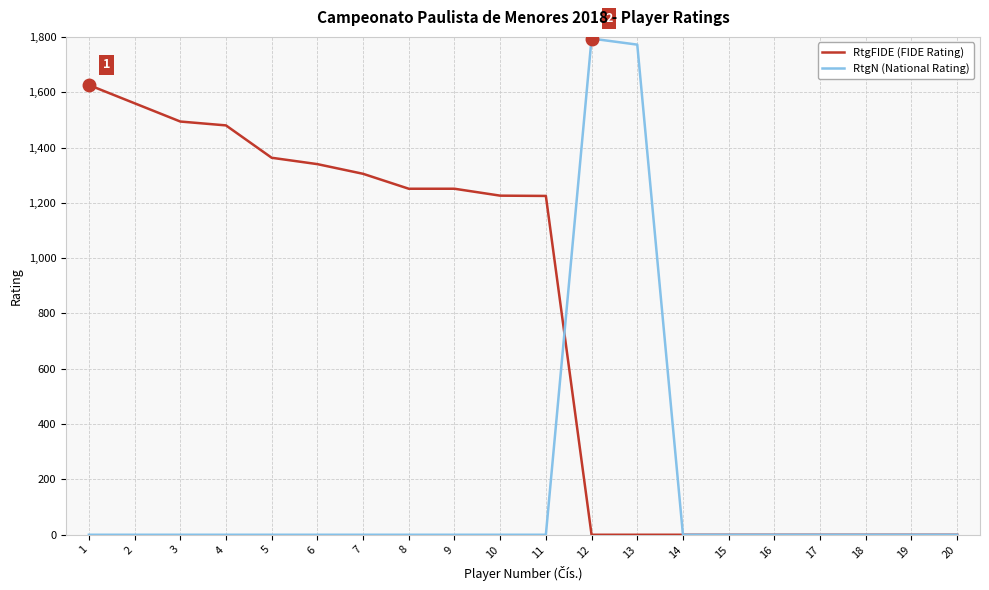

True or false: RtgFIDE (FIDE Rating) and RtgN (National Rating) cross at least once.

True